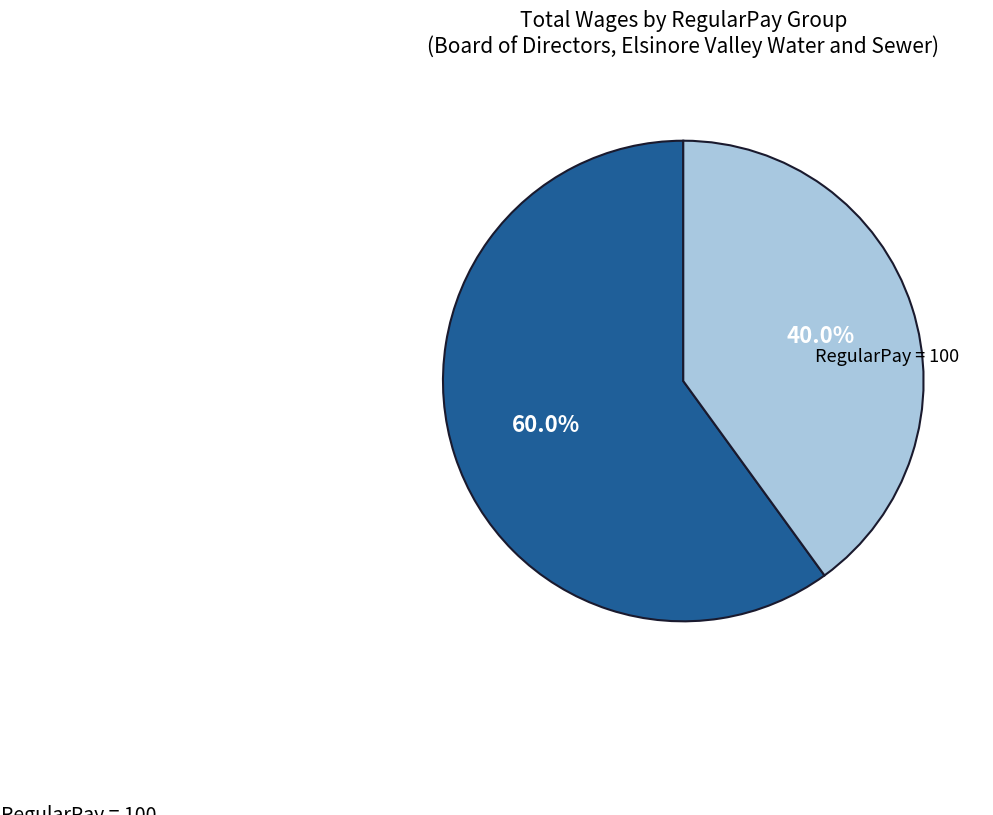

Is there a majority slice in this chart?

Yes